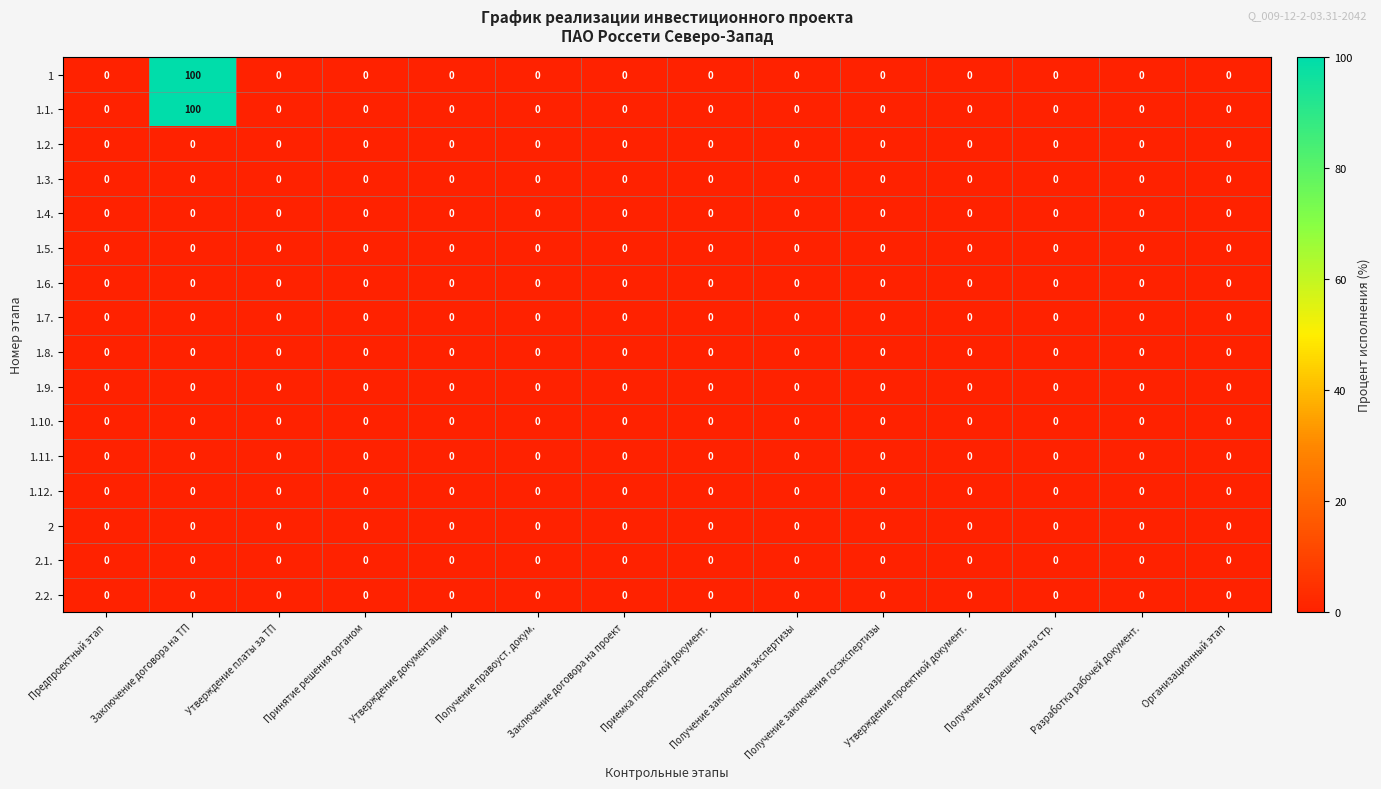

Which series has the widest spread of values?

1